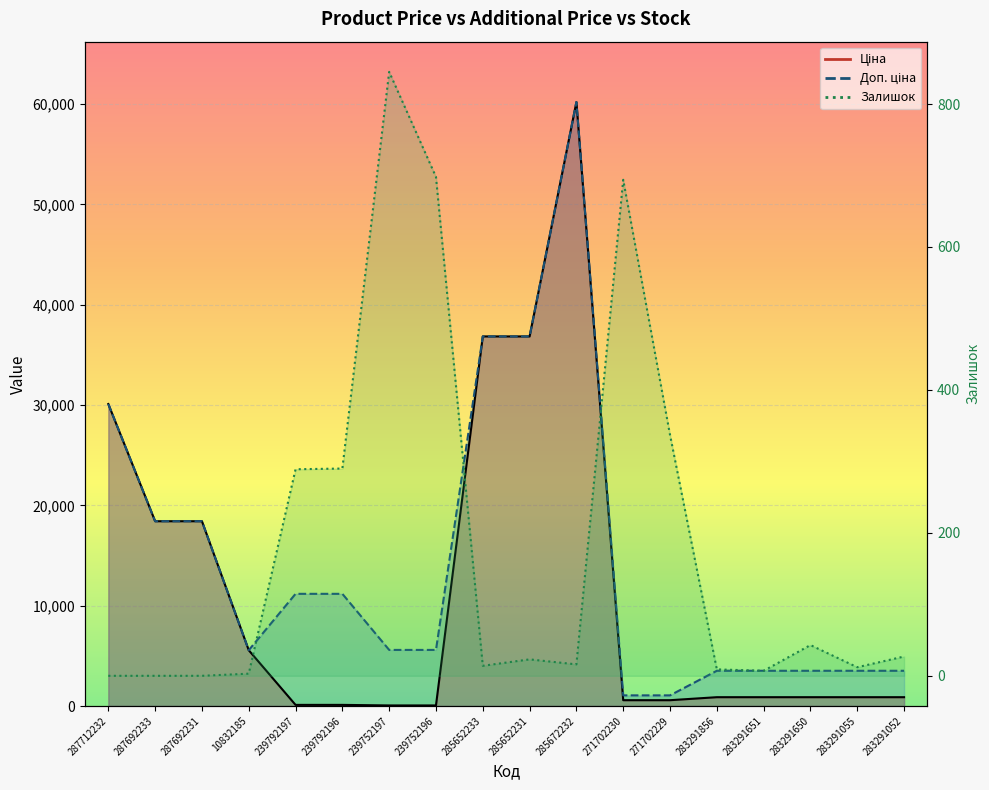

At 271702230, list the series in order from smallest to largest.

Ціна, Залишок, Доп. ціна